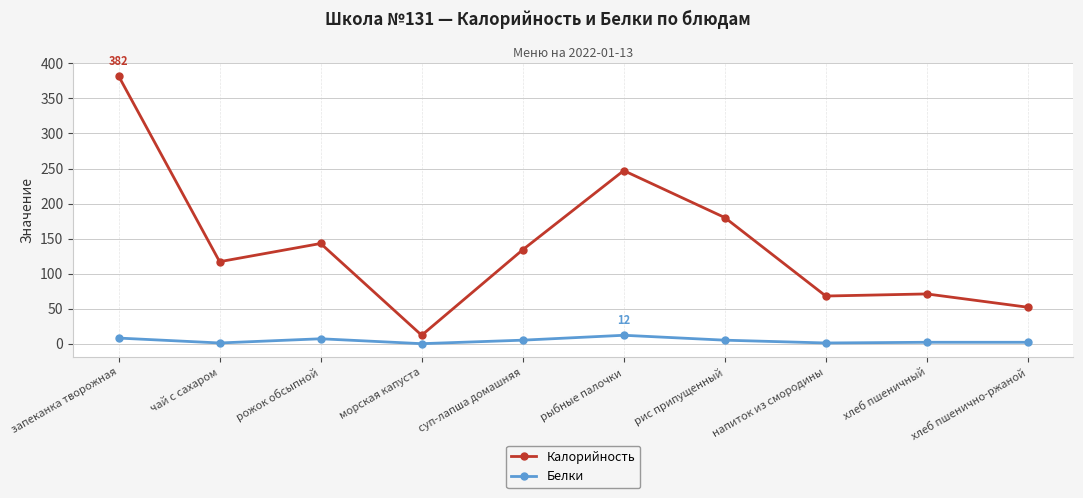

True or false: Калорийность and Белки cross at least once.

False